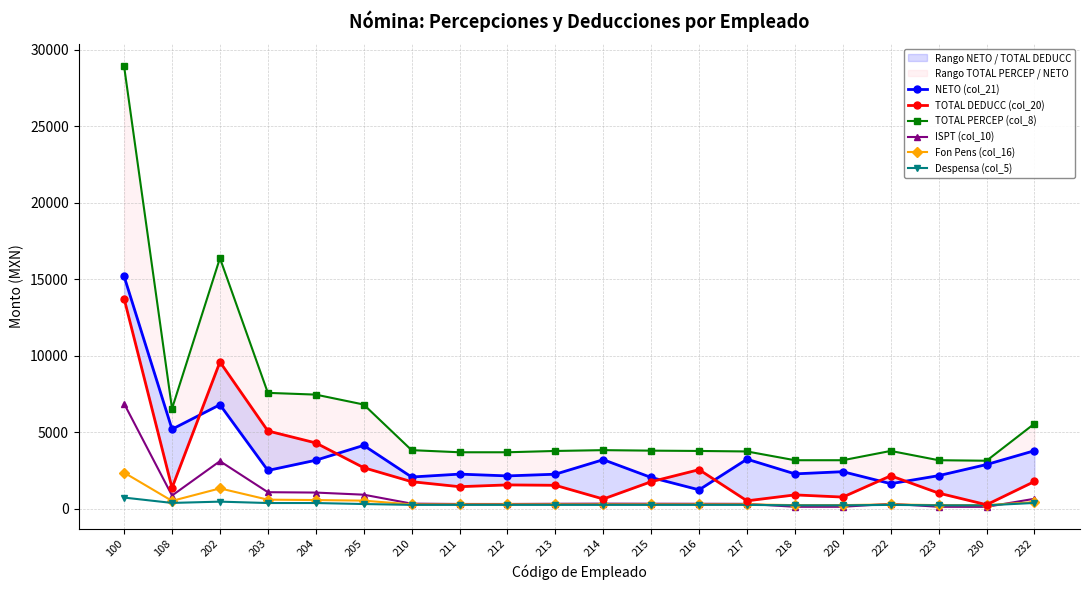

At 203, list the series in order from smallest to largest.

Despensa (col_5), Fon Pens (col_16), ISPT (col_10), NETO (col_21), TOTAL DEDUCC (col_20), TOTAL PERCEP (col_8)